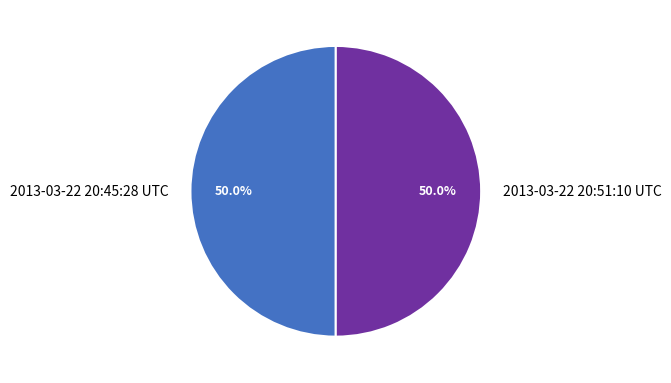

What is the ratio of the value at 2013-03-22 20:45:28 UTC to the value at 2013-03-22 20:51:10 UTC?

1.0